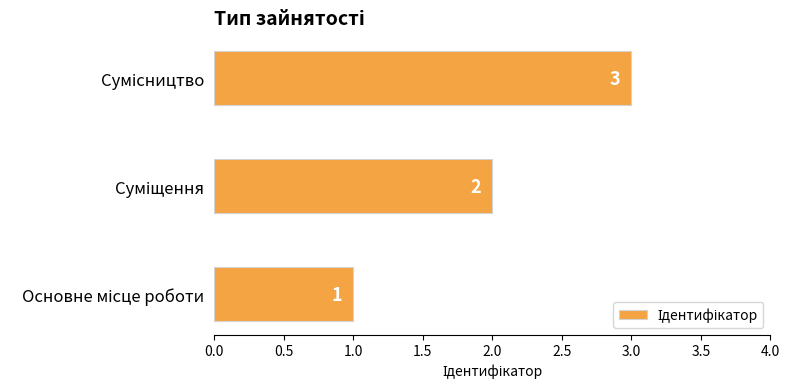

What is the maximum value shown in the chart?

3